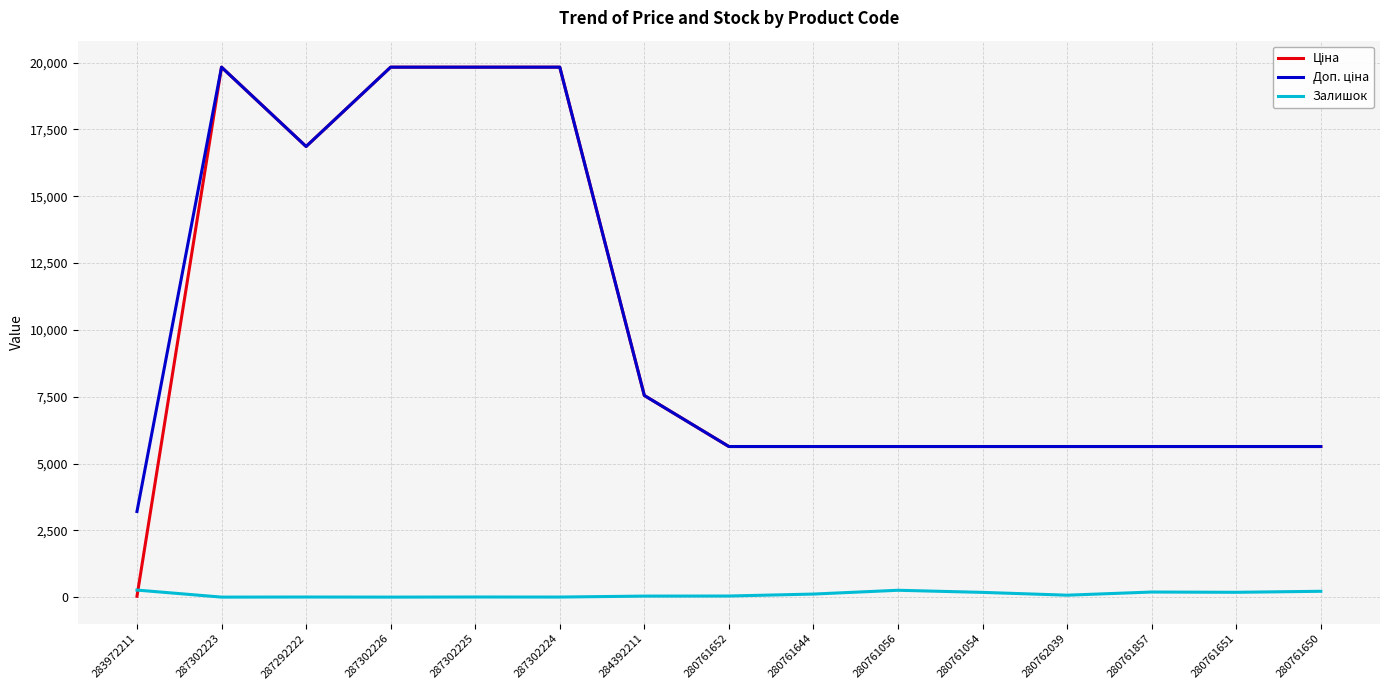

How many lines are shown in the chart?

3